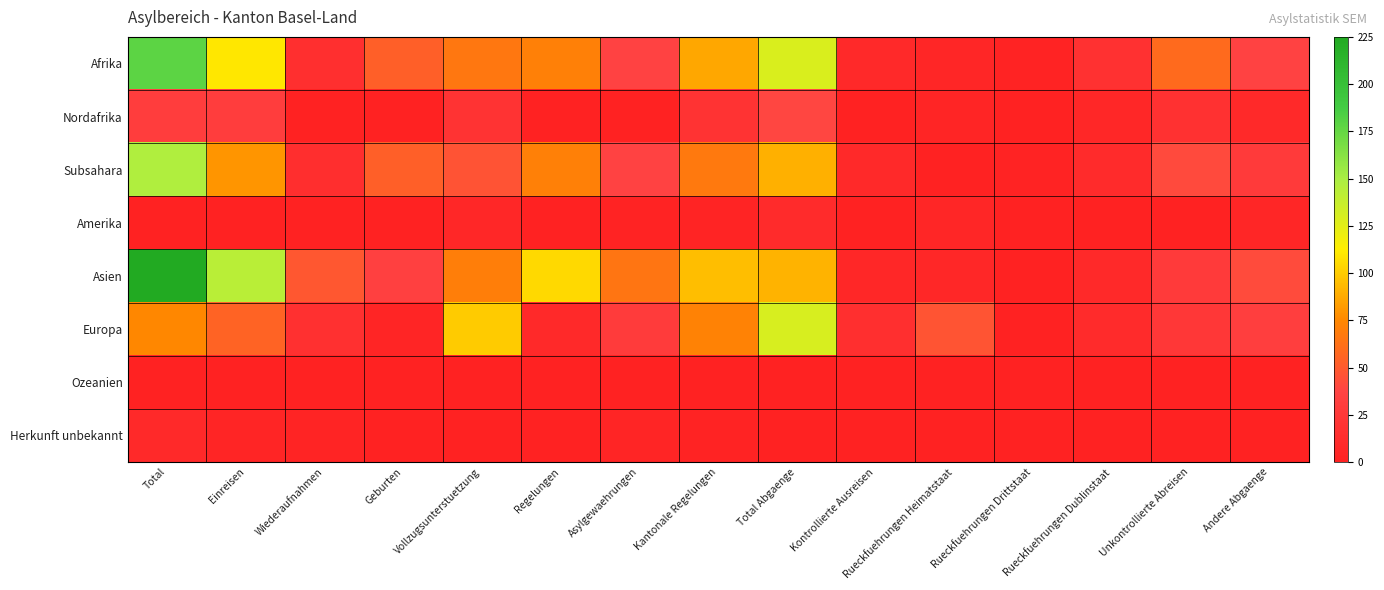

At which category is the sum across all series the highest?

Total